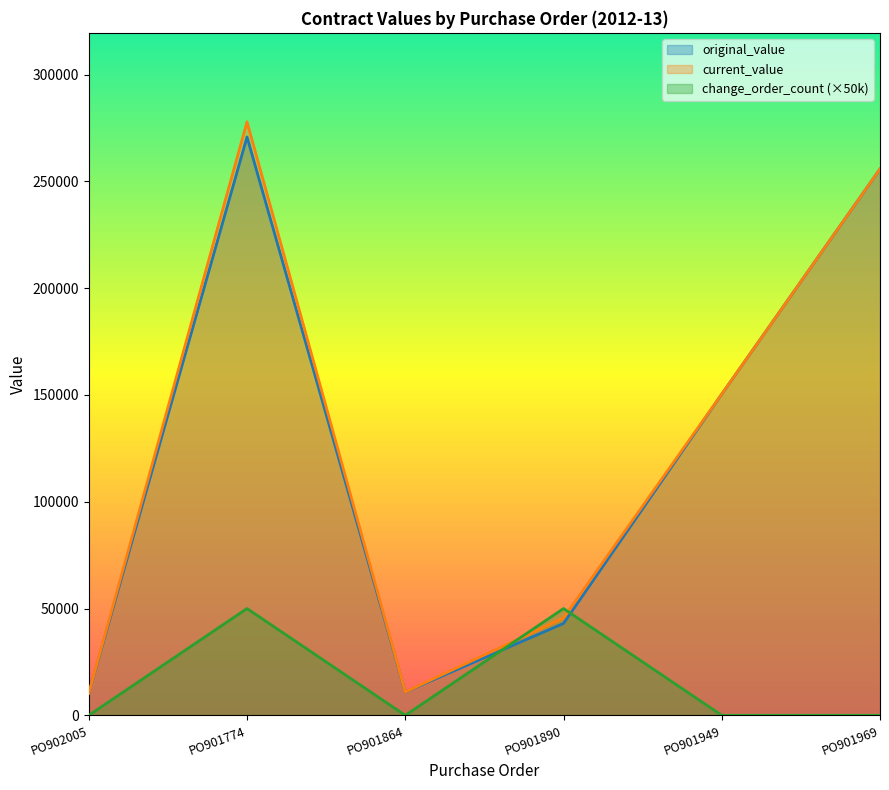

At which category does current_value reach its first local valley?

PO901864